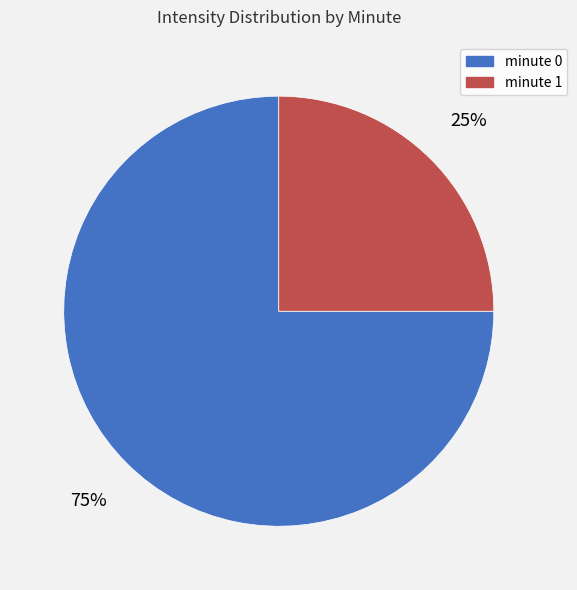

What is the ratio of the value at minute 0 to the value at minute 1?

3.0